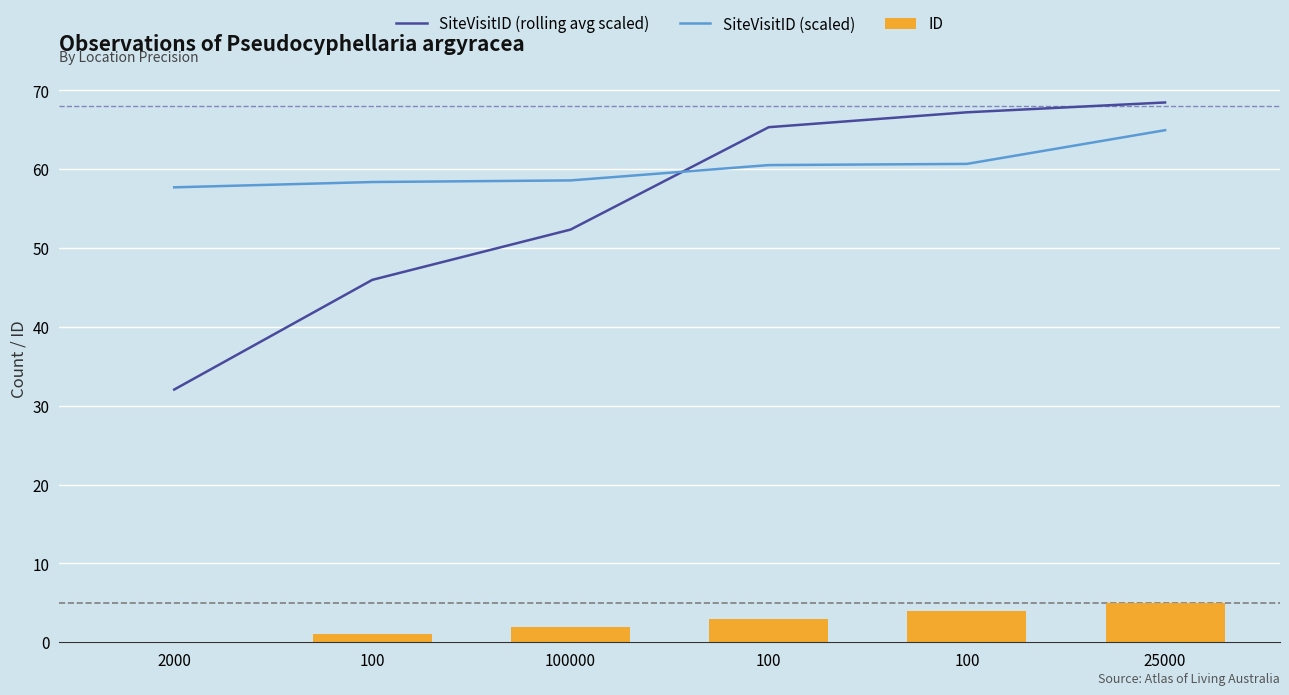

What is the highest value of the SiteVisitID (rolling avg scaled) series?

68.5